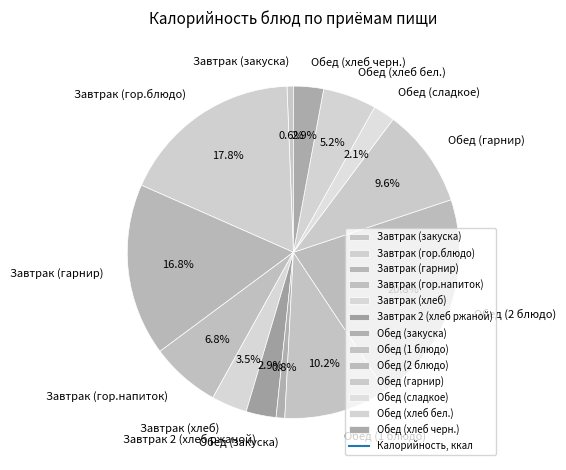

How many segments does this pie chart have?

13